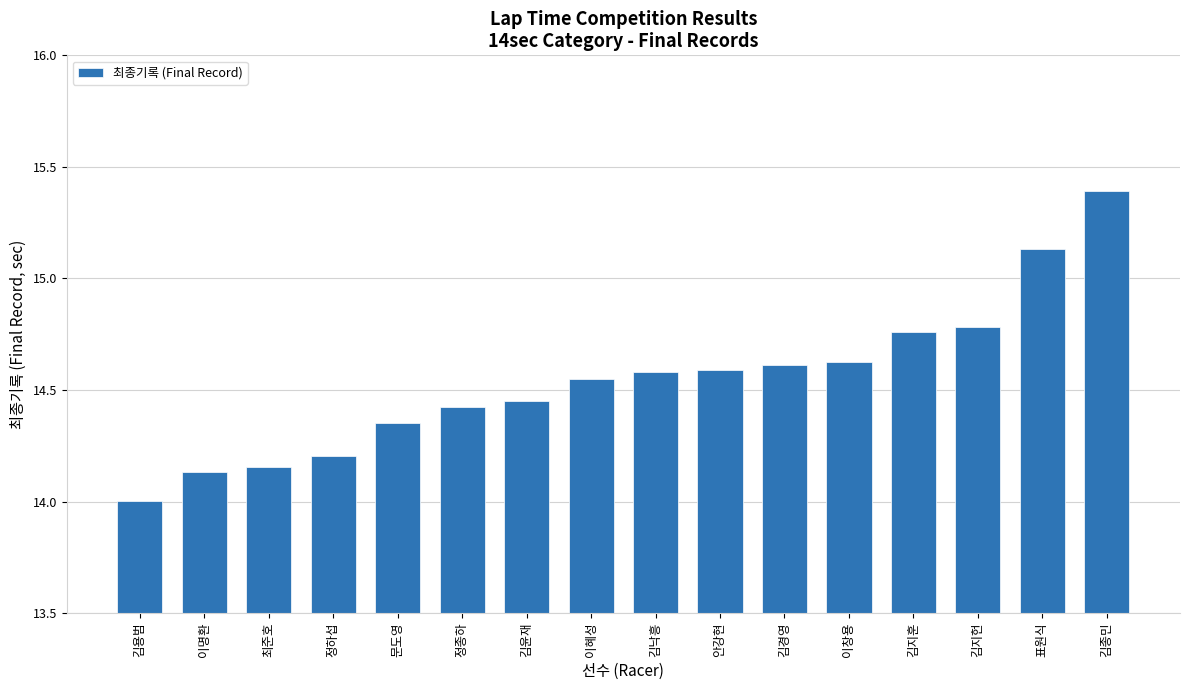

The chart shows a value of 14.6 at 김경영. True or false?

True